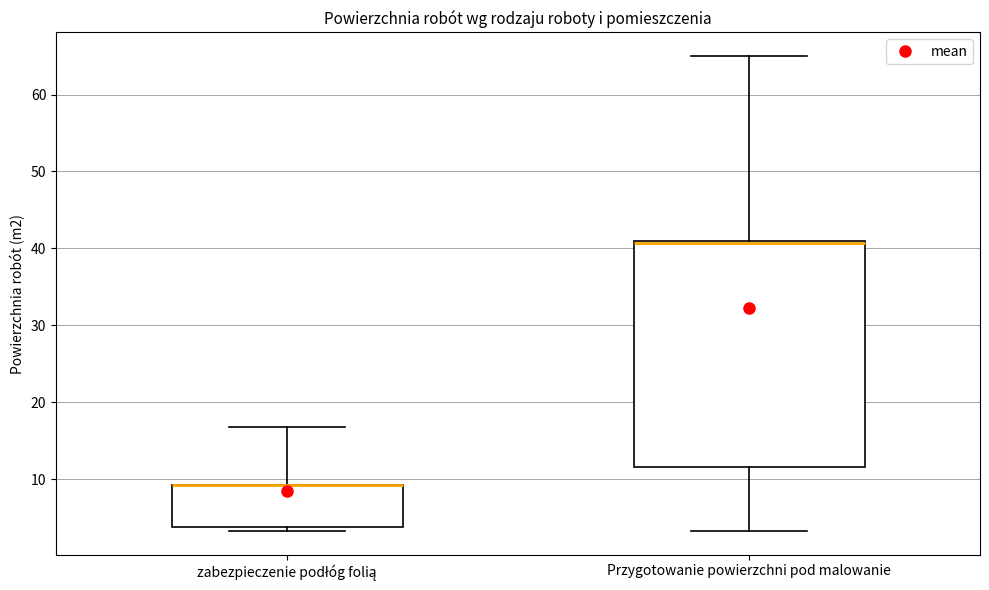

Which box is the tallest, from its lower edge to its upper edge?

Przygotowanie powierzchni pod malowanie